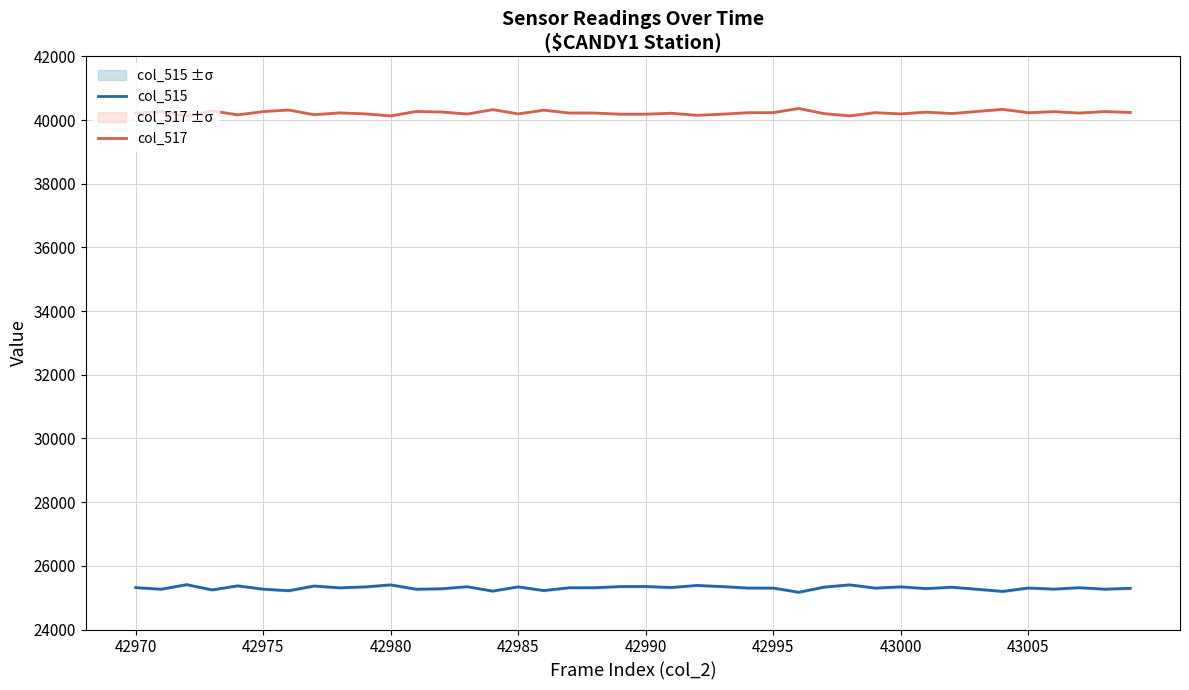

True or false: col_517 and col_515 intersect in this chart.

False